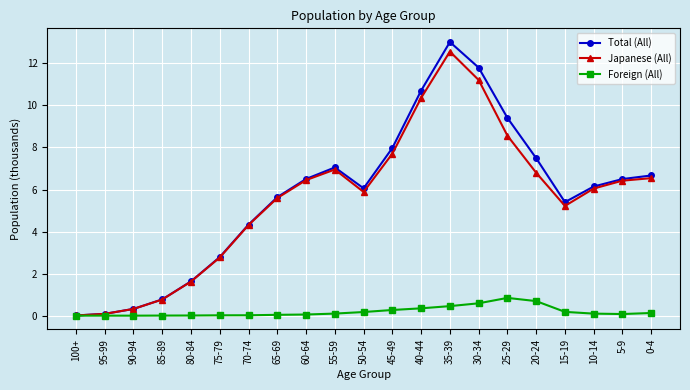

Which series has the largest total across all categories?

Total (All)